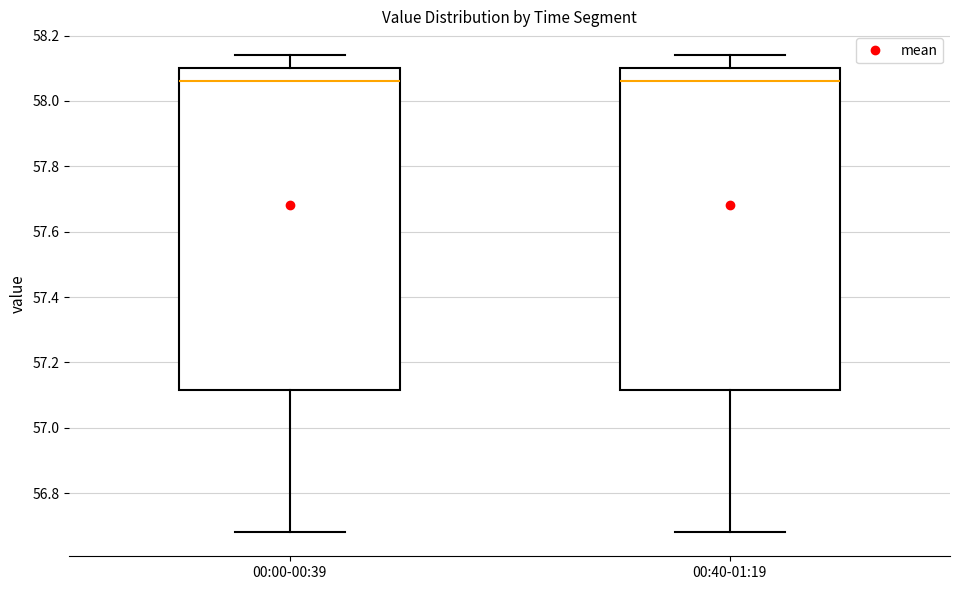

Where does the lower whisker of the box for 00:40-01:19 end on the y-axis? The values are not printed on the chart, so give them approximately, as read against the axis.

56.68